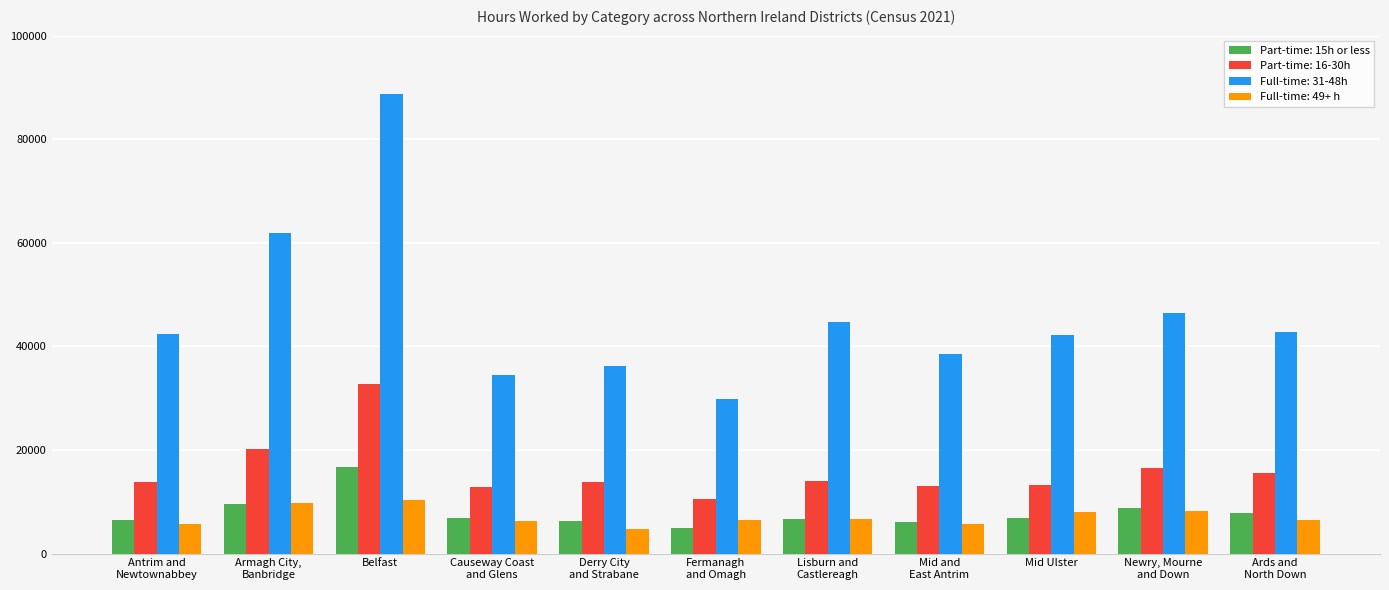

What is the sum of the Full-time: 49+ h values at Mid Ulster and Newry, Mourne
and Down?

16202